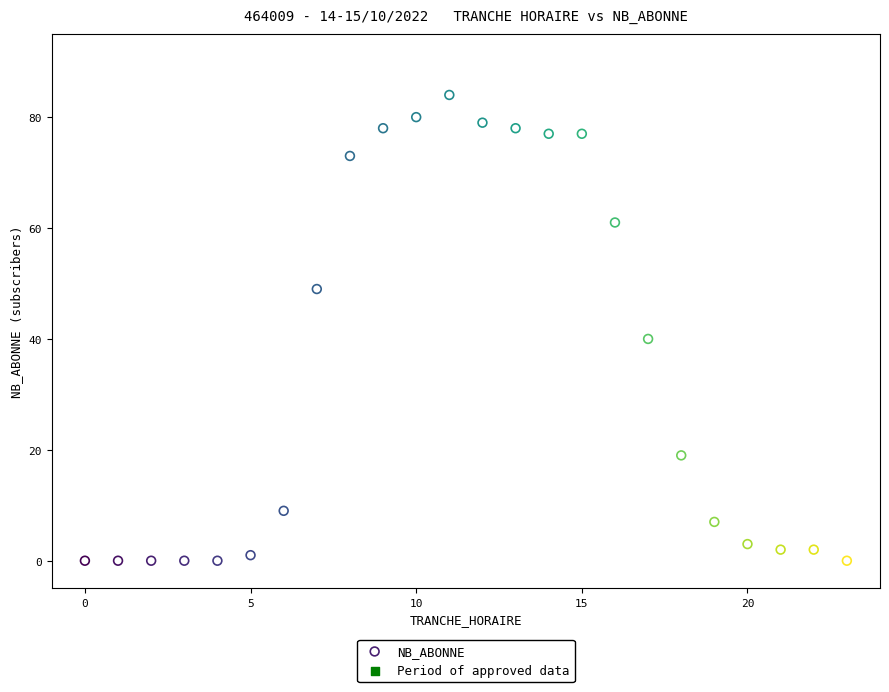

What is the range of X values (max minus min)?

23